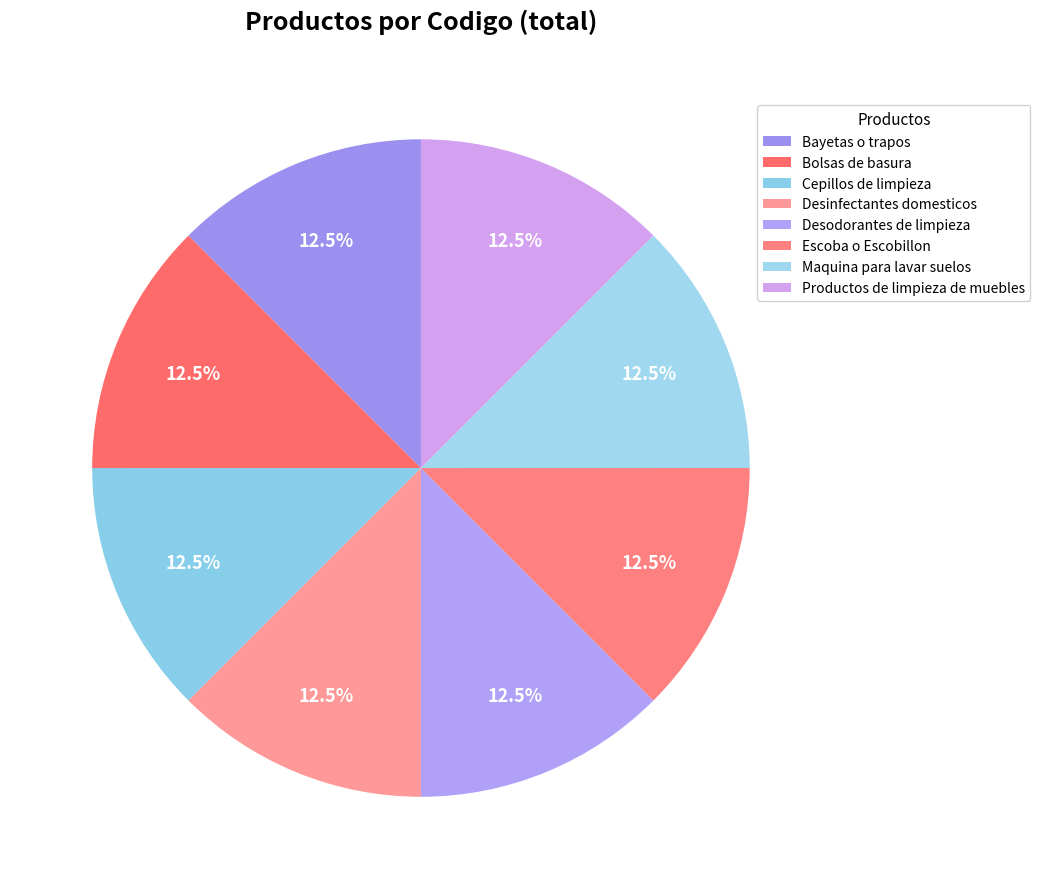

What is the smallest slice in the pie chart?

Maquina para lavar suelos